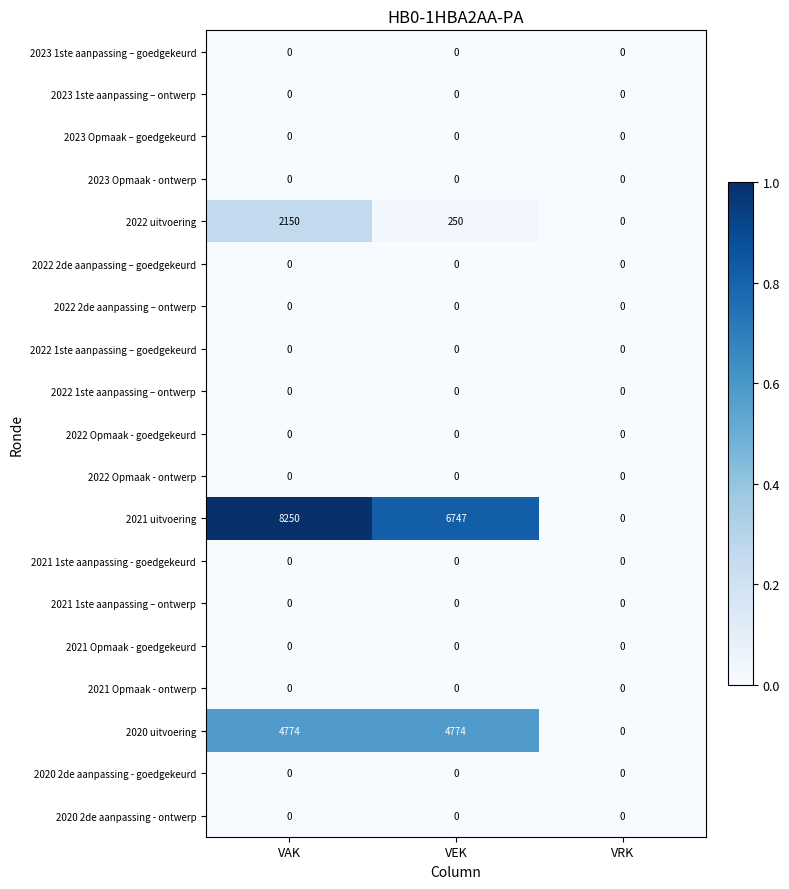

What is the greatest value displayed?

8250